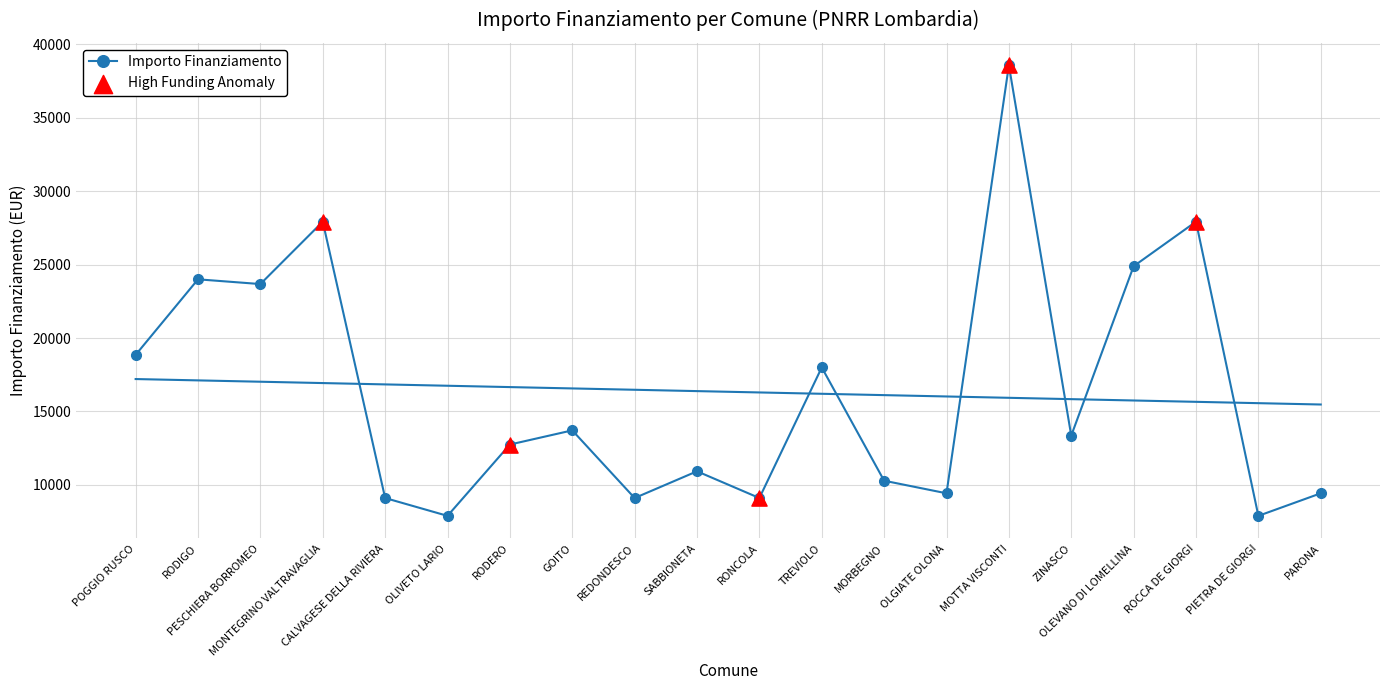

What is the change in value from OLIVETO LARIO to ROCCA DE GIORGI?

+20031